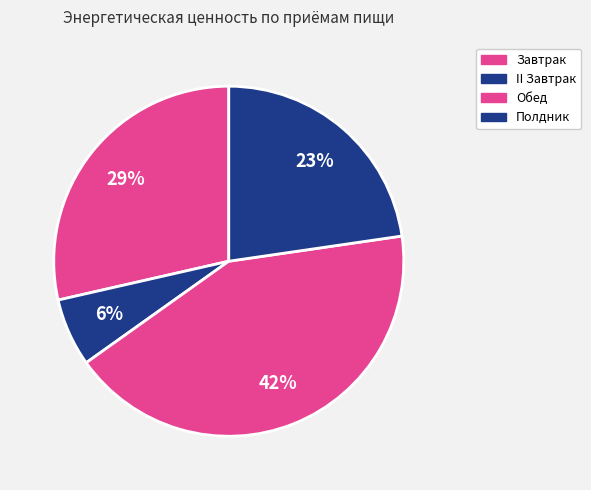

Approximately how many times larger is the value at Завтрак compared to Полдник?

1.3